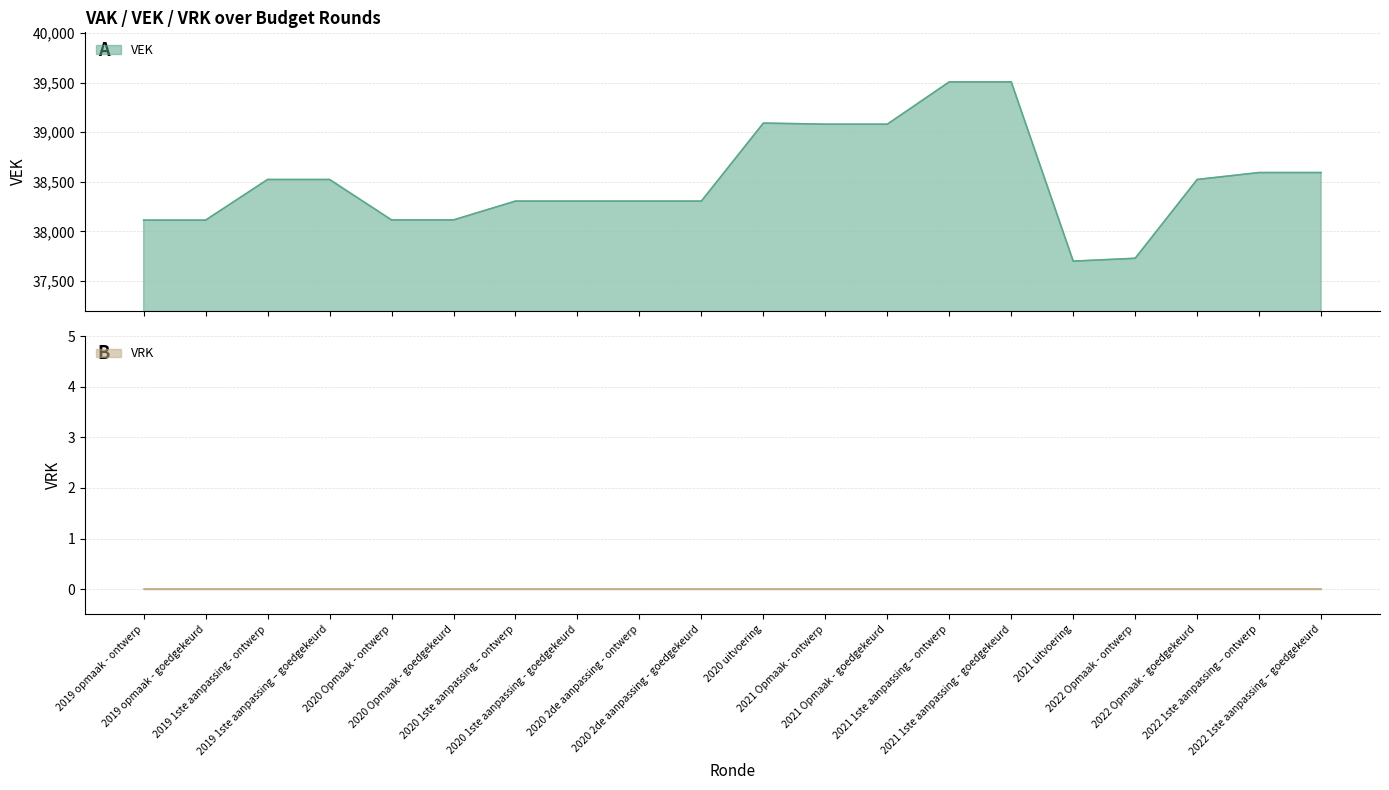

The chart shows a value of 11410 at 2021 Opmaak - ontwerp. True or false?

False